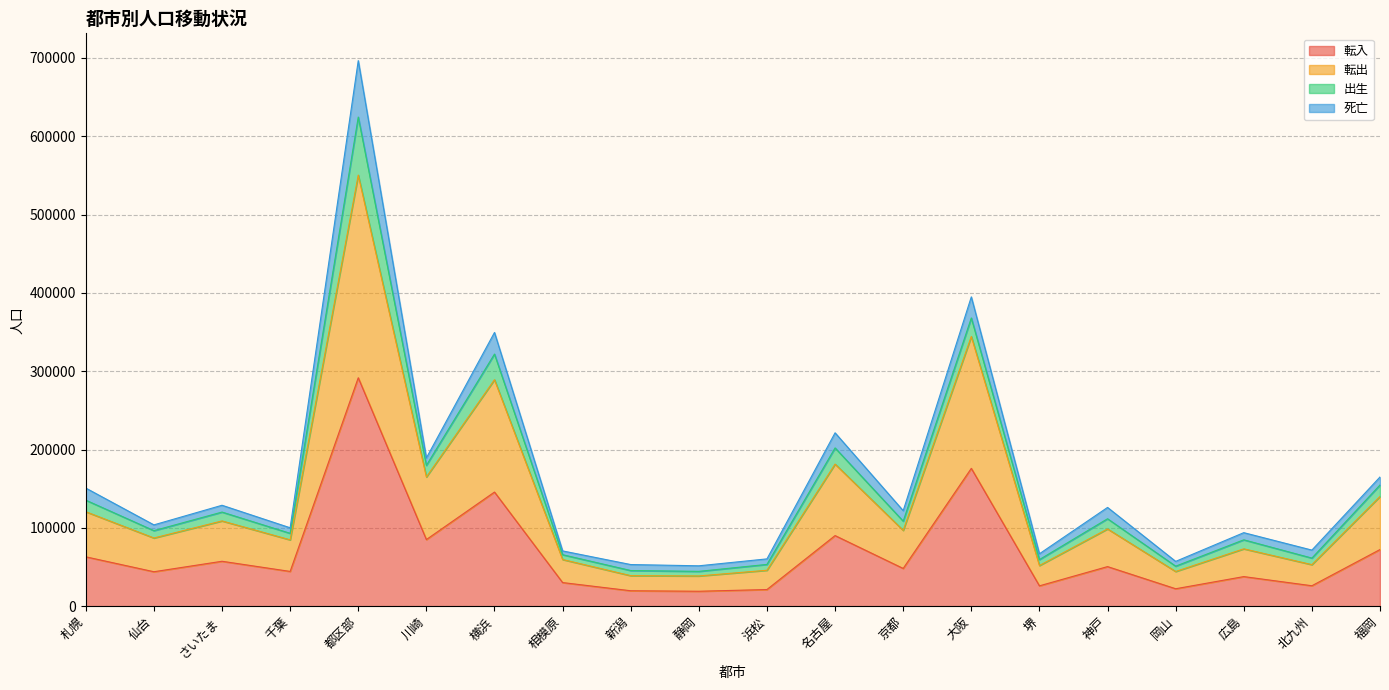

The 転入 series shows 90129 at 名古屋. True or false?

True